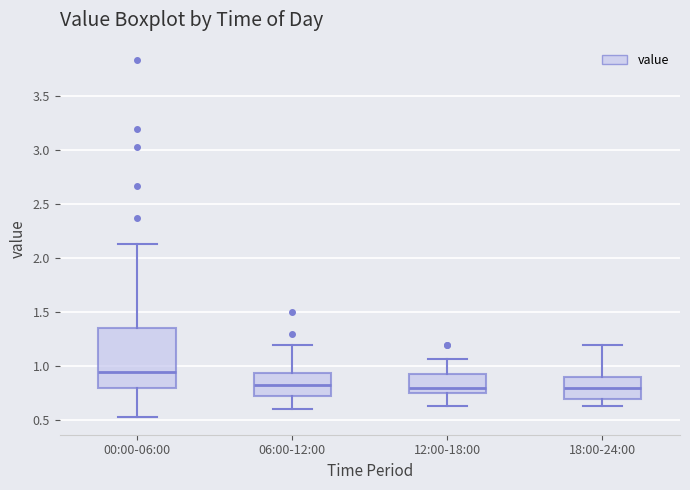

Reading left to right, read every box against the y-axis: the position of its median line, the range the box covers, and the ends of its whiskers. The values are not printed on the chart, so give them approximately, as read against the axis.

00:00-06:00: median 0.95, box 0.80 to 1.35, whiskers 0.55 to 2.15
06:00-12:00: median 0.85, box 0.70 to 0.95, whiskers 0.60 to 1.20
12:00-18:00: median 0.80, box 0.75 to 0.95, whiskers 0.65 to 1.05
18:00-24:00: median 0.80, box 0.70 to 0.90, whiskers 0.65 to 1.20